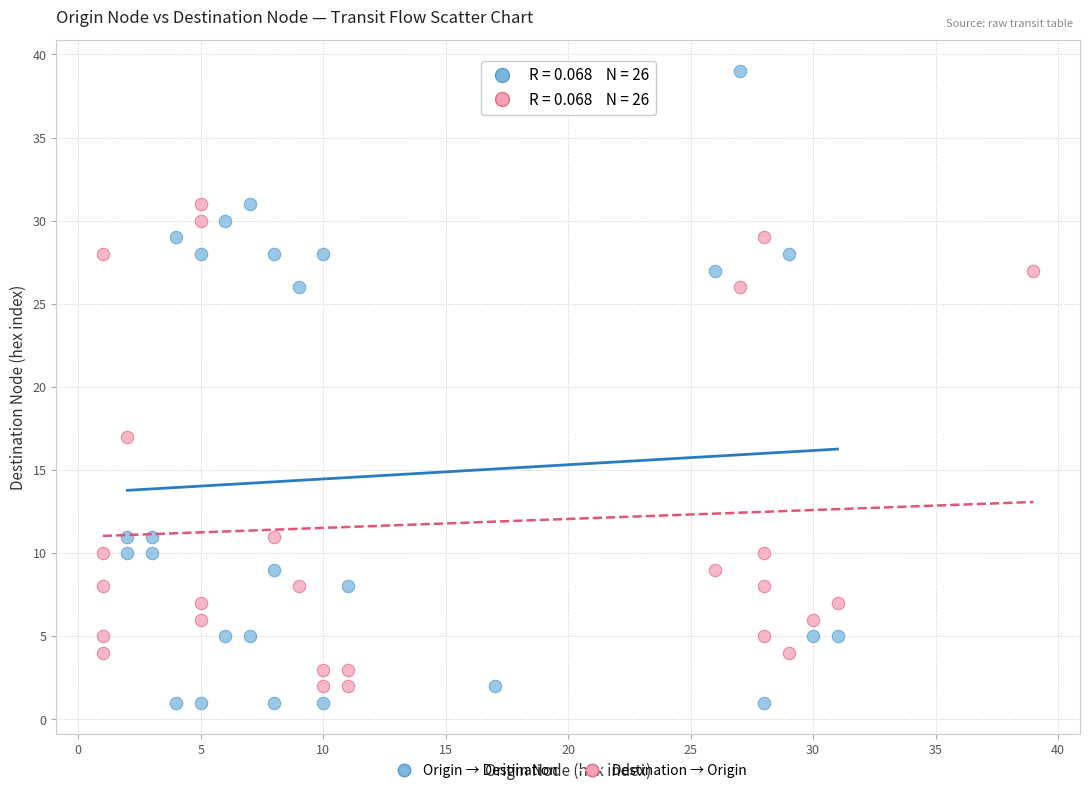

Which series has the largest Y range (max minus min)?

Origin → Destination